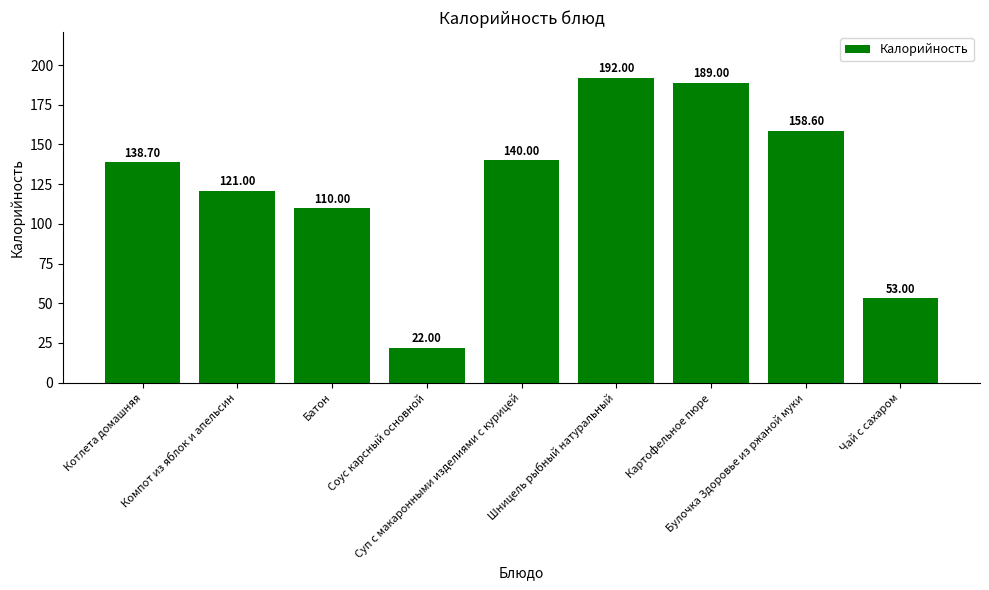

Rank the categories by value from lowest to highest.

Соус карсный основной, Чай с сахаром, Батон, Компот из яблок и апельсин, Котлета домашняя, Суп с макаронными изделиями с курицей, Булочка Здоровье из ржаной муки, Картофельное пюре, Шницель рыбный натуральный